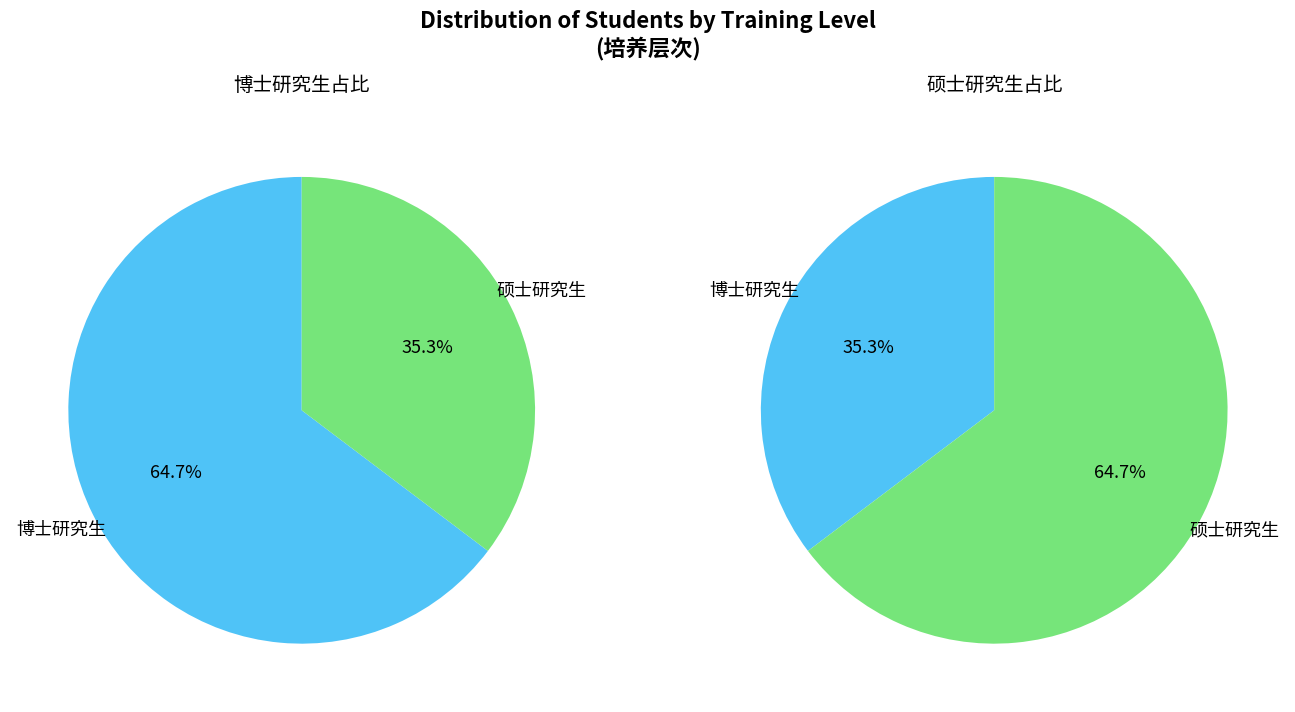

Between 硕士研究生 and 博士研究生, which is larger?

博士研究生